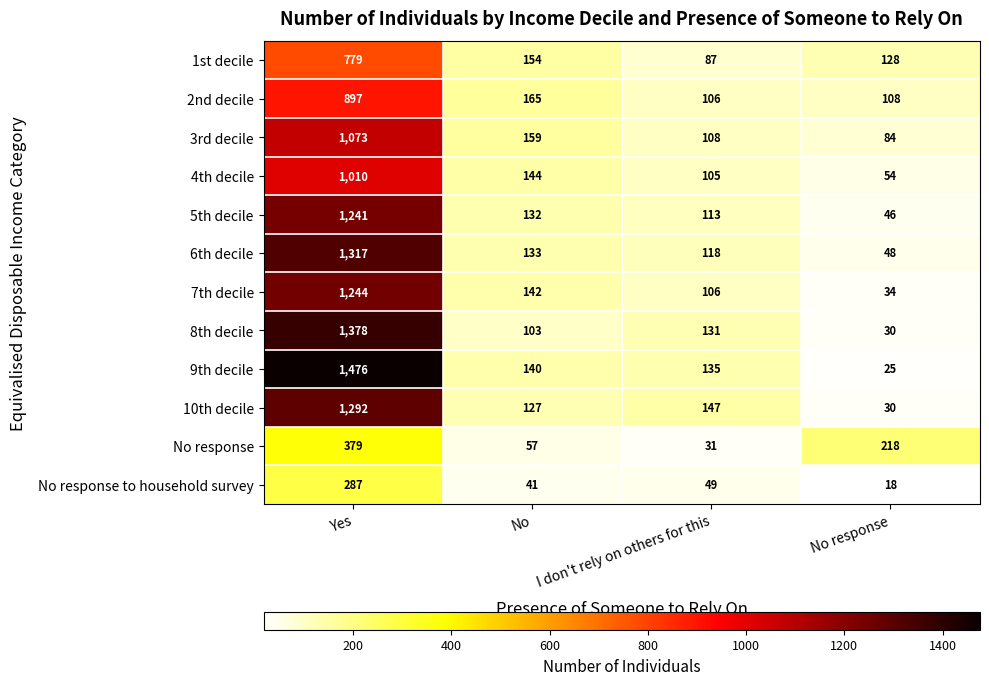

Count the number of data series in this chart.

12